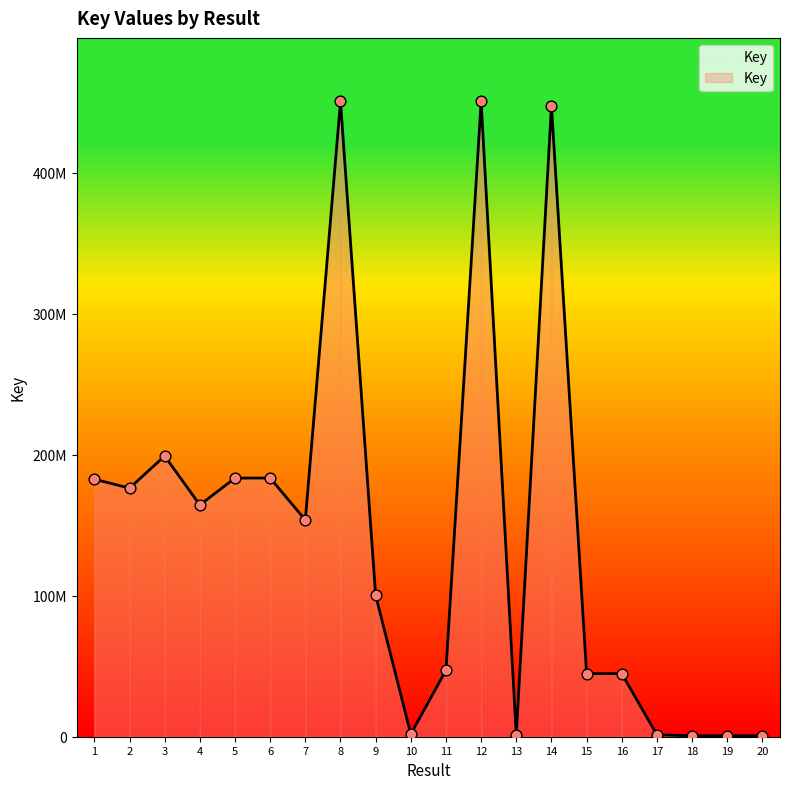

Which has a higher value, 7 or 4?

4